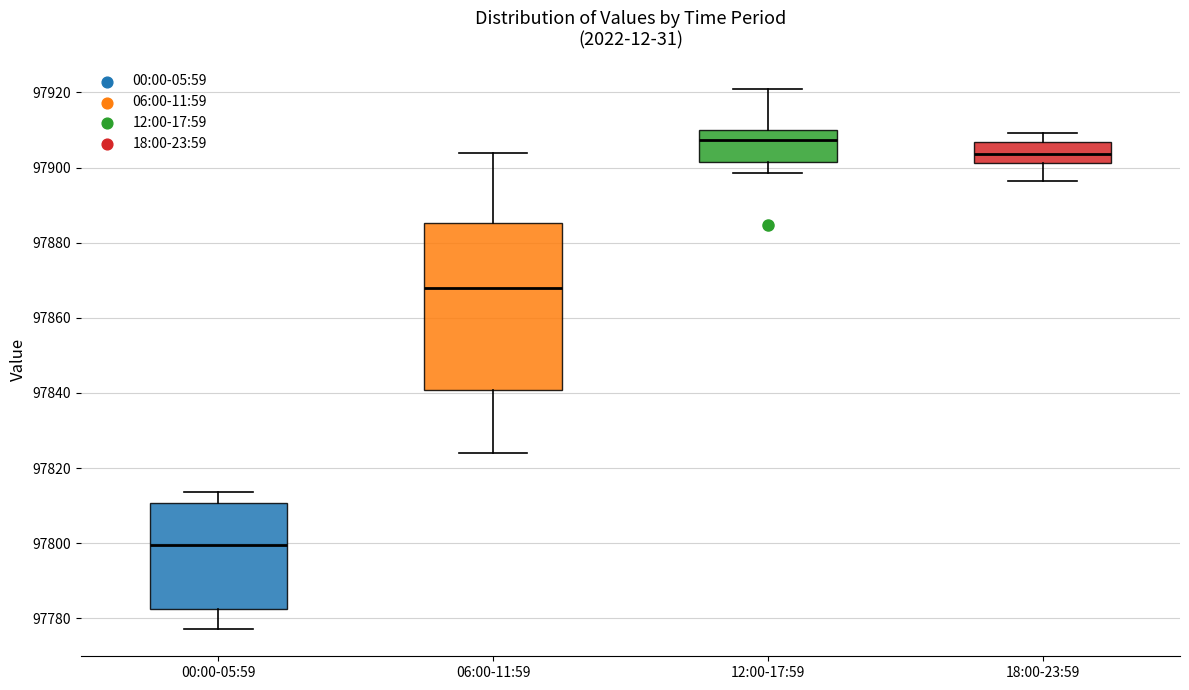

Which box's median line is the highest?

12:00-17:59